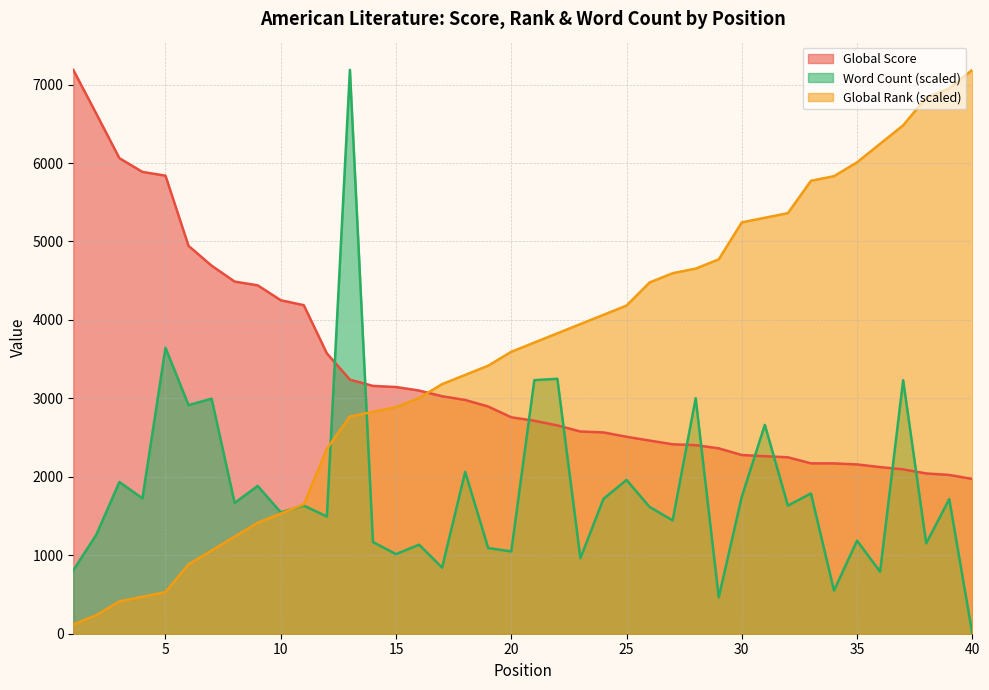

List the series in order of their peak value, highest first.

Global Score, Global Rank, Word Count